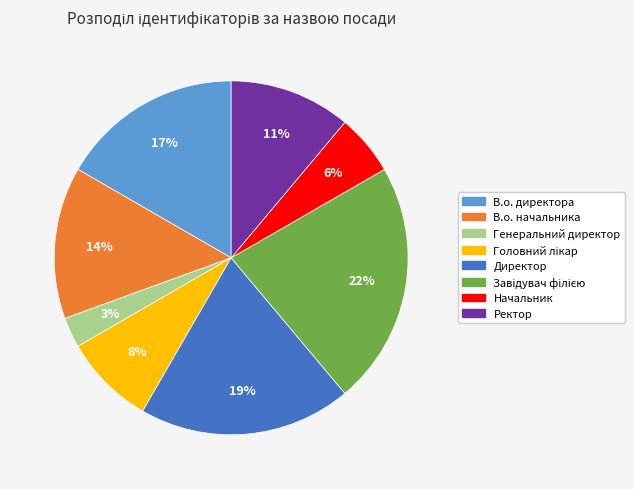

What is the smallest slice in the pie chart?

Генеральний директор